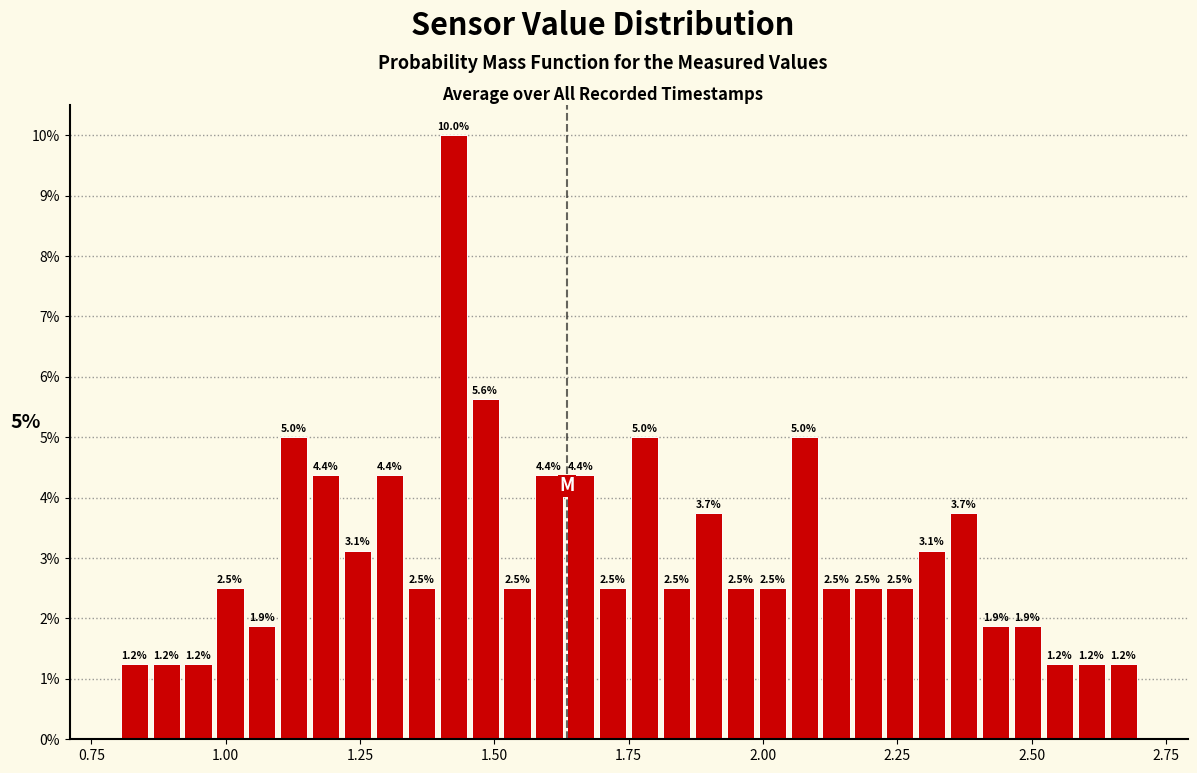

Around what value on the x-axis is the tallest bar? Give the approximate position of its centre, as read against the axis.

1.40